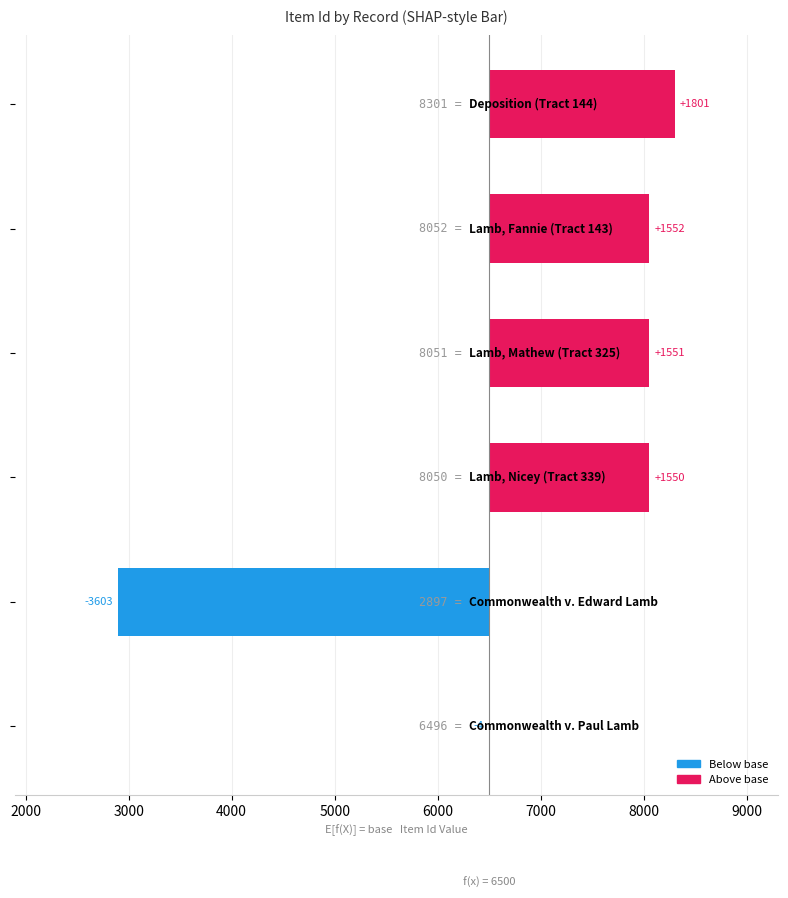

Does the chart contain any negative values?

Yes